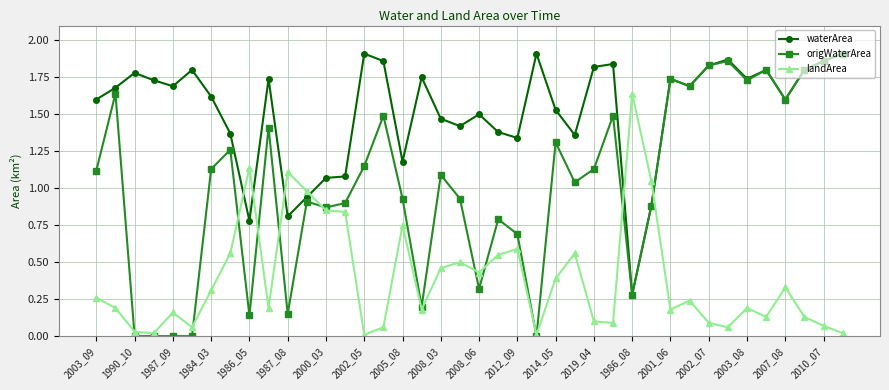

Which series has the widest spread of values?

origWaterArea